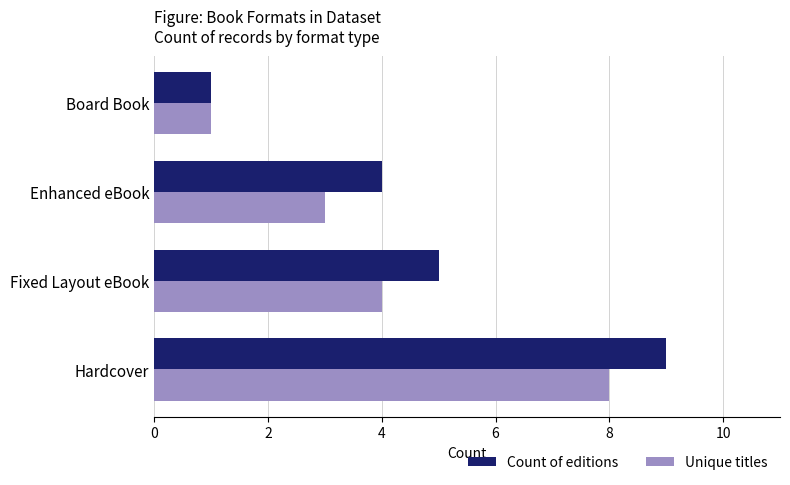

What is the maximum value for Count of editions?

9